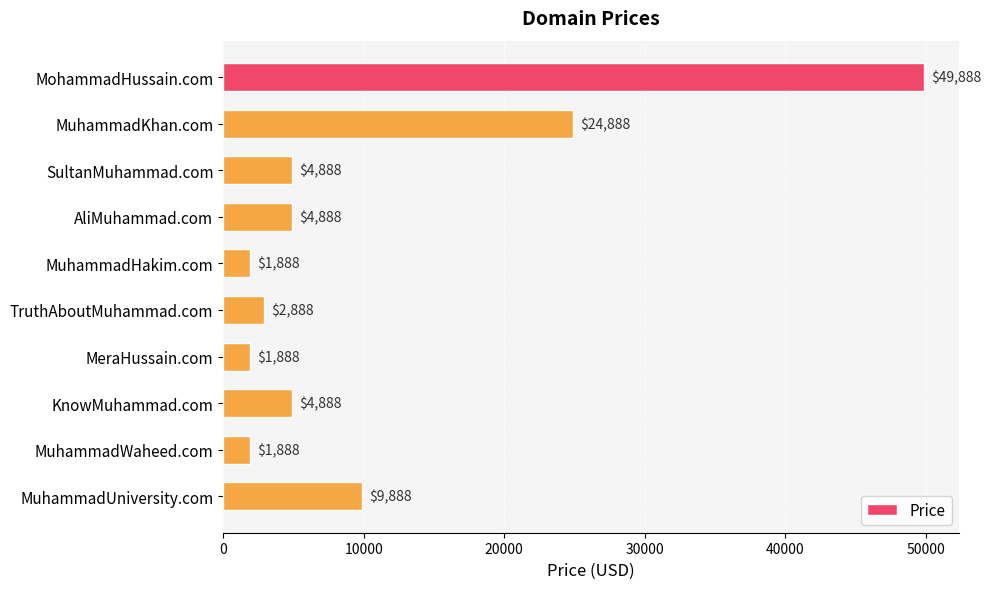

Between MuhammadHakim.com and AliMuhammad.com, which is larger?

AliMuhammad.com